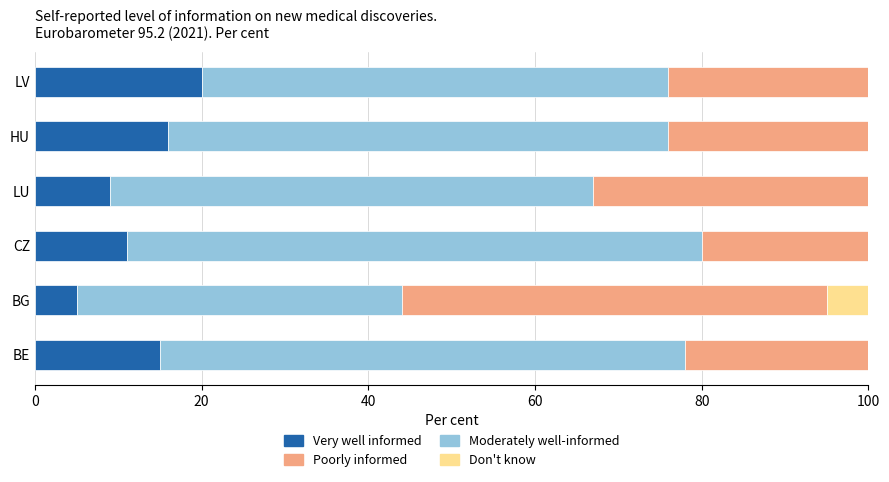

At which label does Very well informed reach its peak?

LV